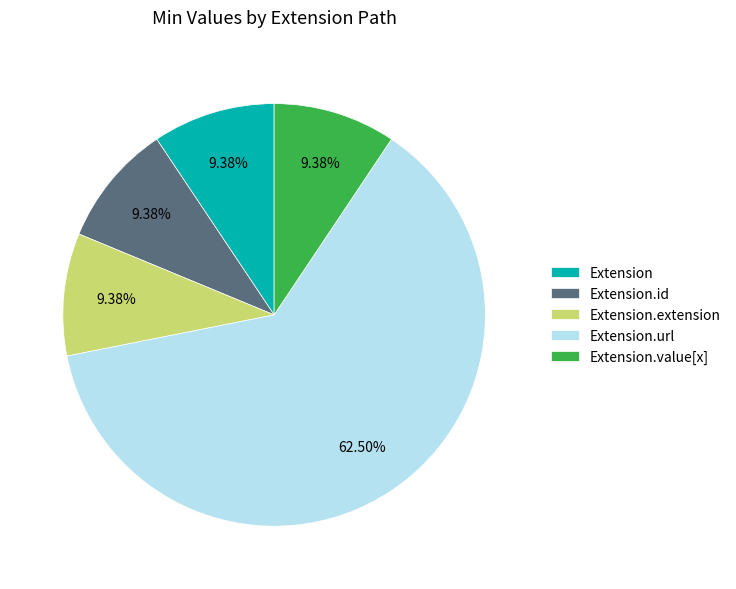

To the nearest percent, what is the combined percentage of Extension.url and Extension.value[x]?

72%